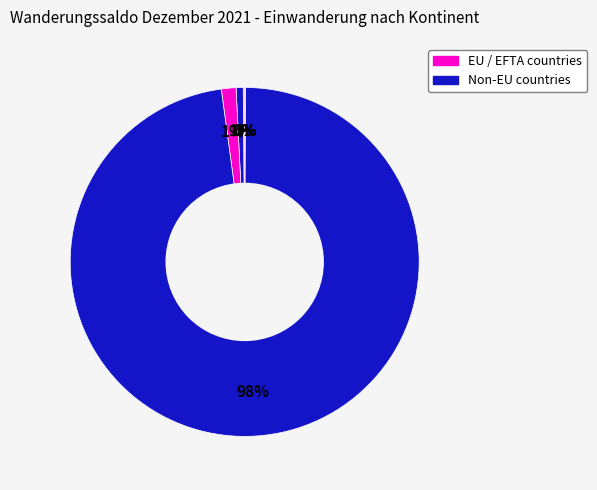

Which category has the smallest portion of the pie?

Ozeanien